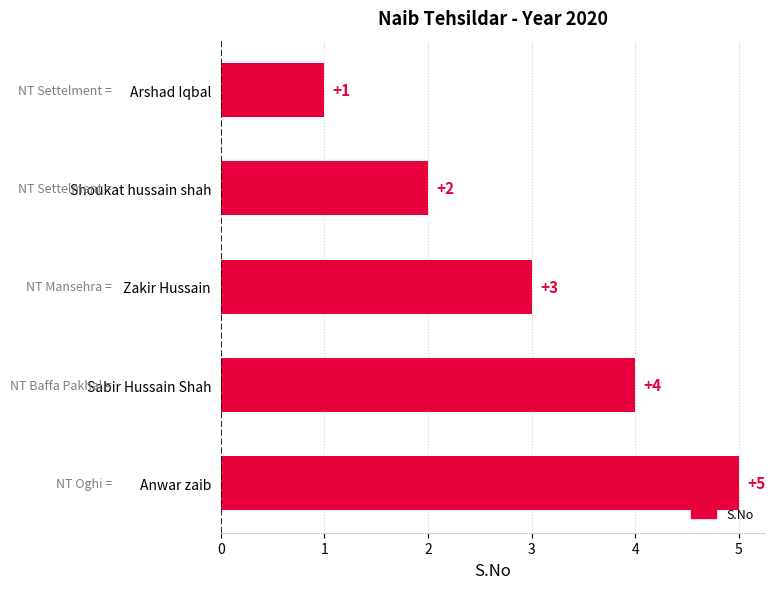

List the labels in order of value, largest first.

Anwar zaib, Sabir Hussain Shah, Zakir Hussain, Shoukat hussain shah, Arshad Iqbal